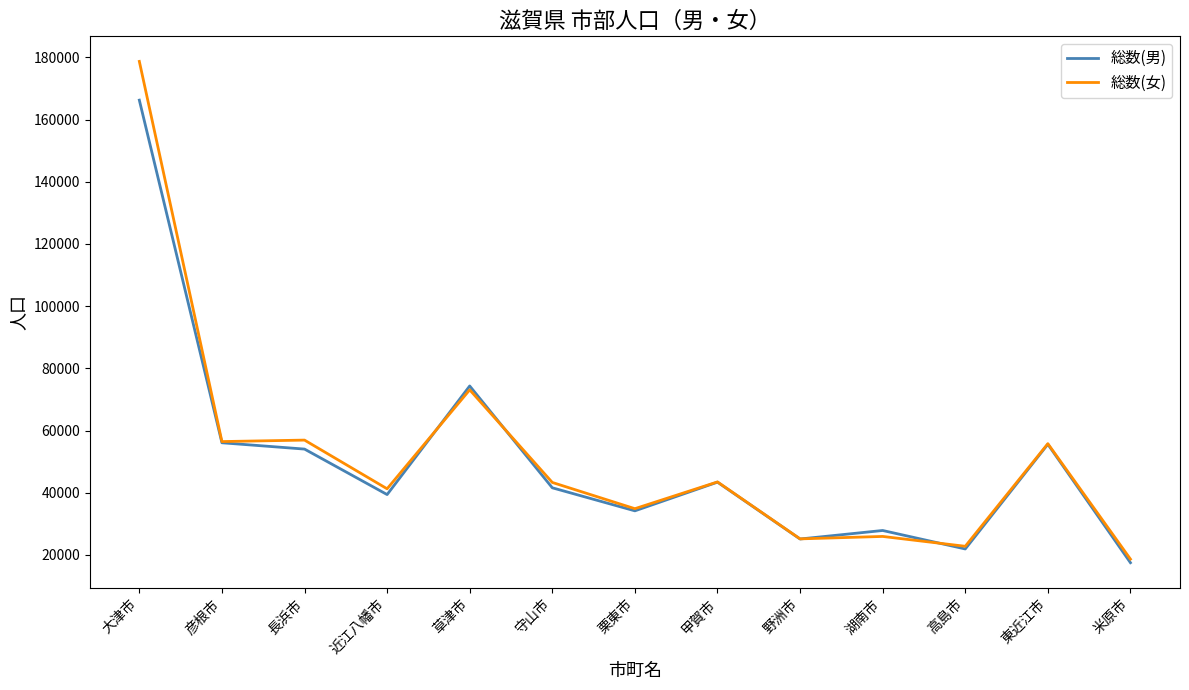

Which series has the widest spread of values?

総数(女)